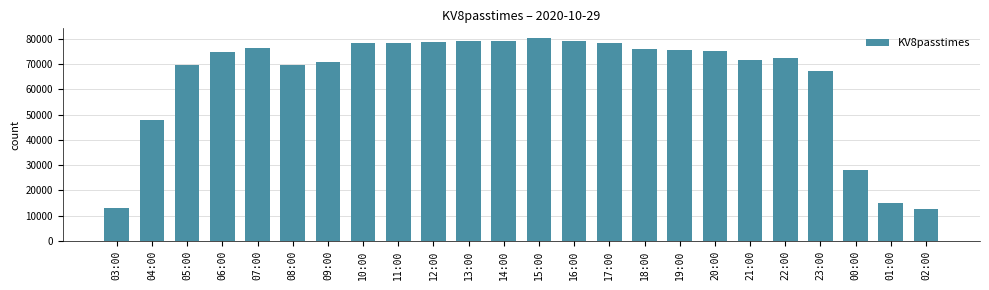

Which label corresponds to the largest value in the chart?

15:00